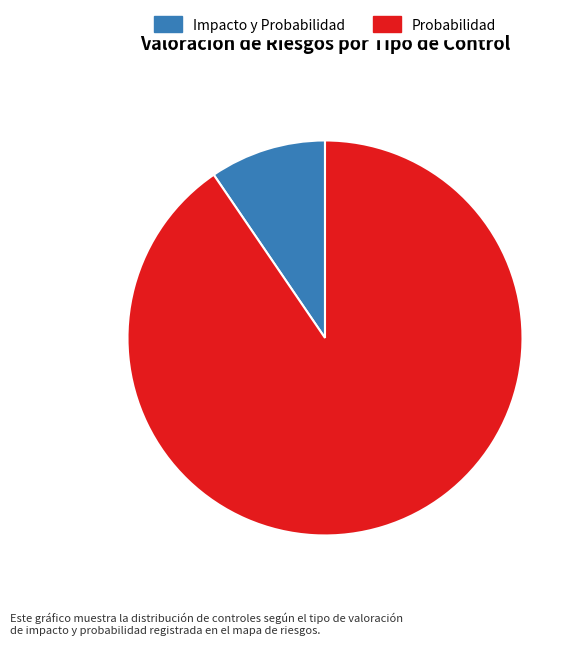

Is there any slice that represents more than half of the pie?

Yes